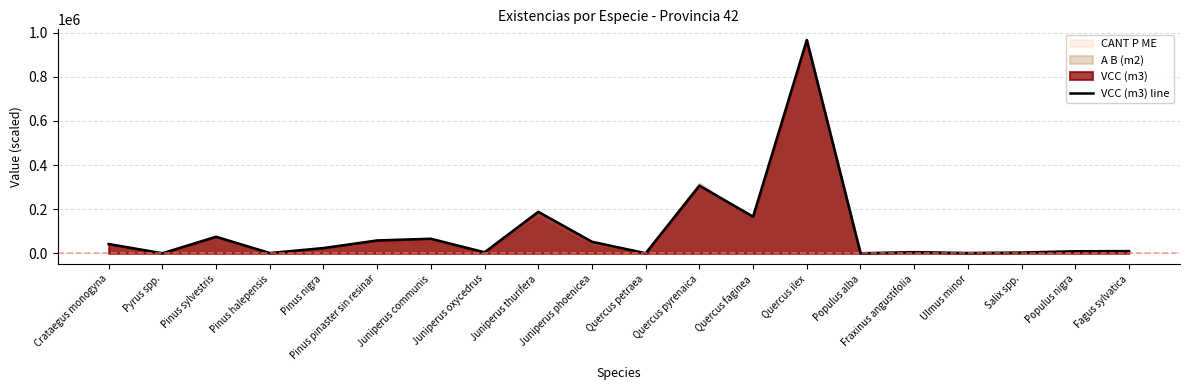

What is the sum of the values at Salix spp. and Quercus petraea?

3798.2